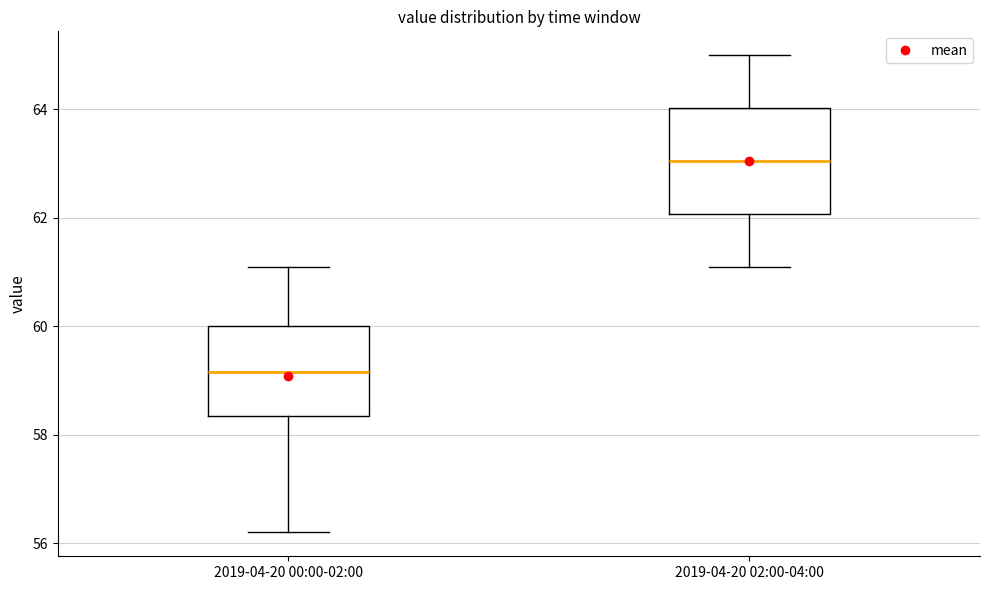

Which box has the highest median line?

2019-04-20 02:00-04:00